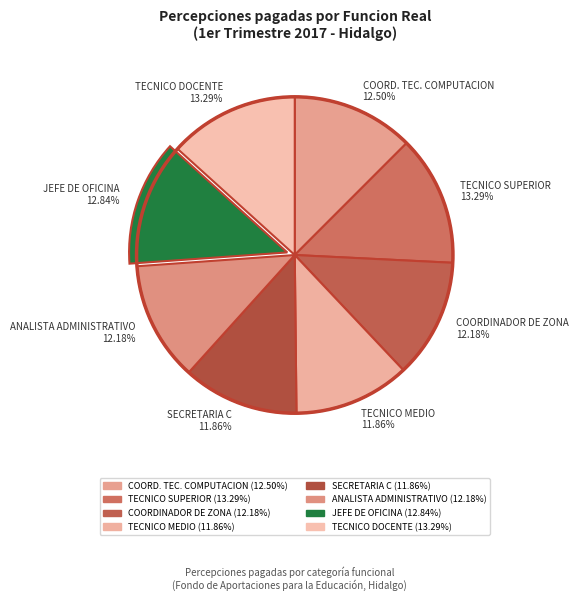

Combined, do TECNICO DOCENTE 13.29% and COORD. TEC. COMPUTACION 12.50% account for over 50%?

No